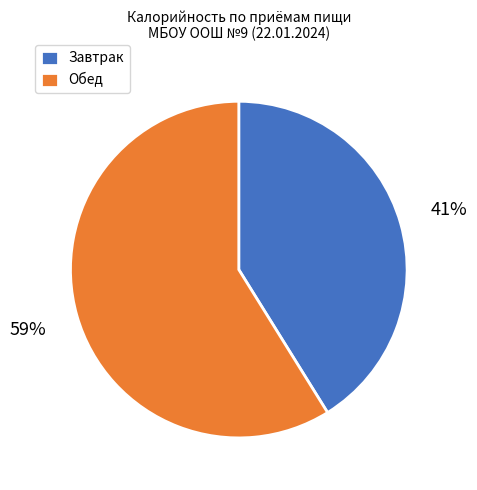

To the nearest percent, what is the average slice percentage?

50%